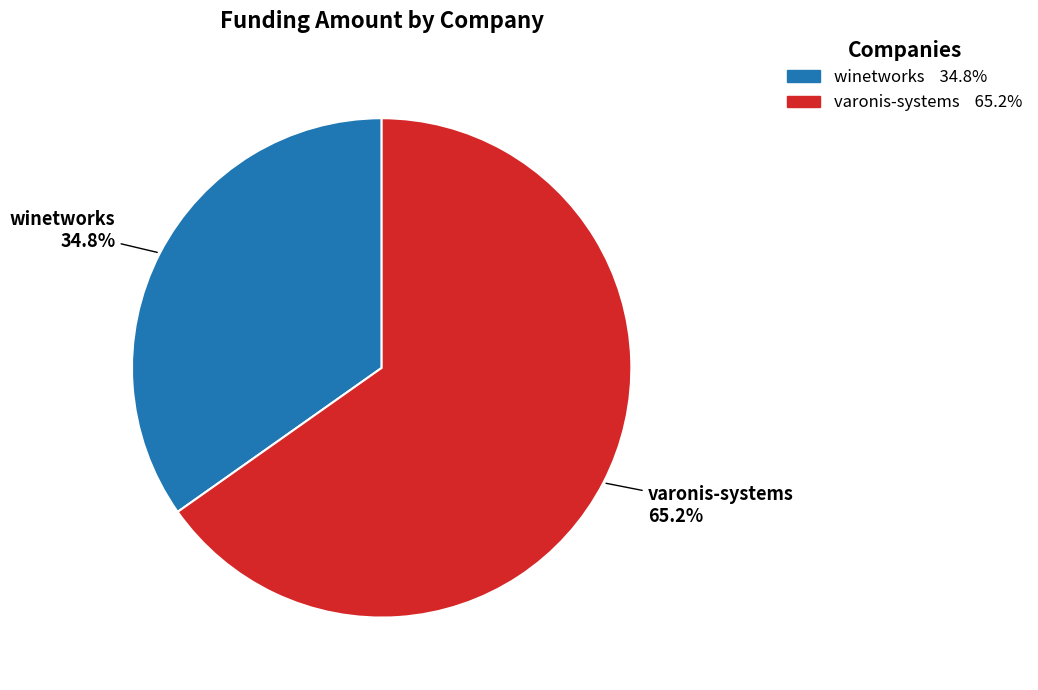

Is it true that varonis-systems is 65% of the pie?

True